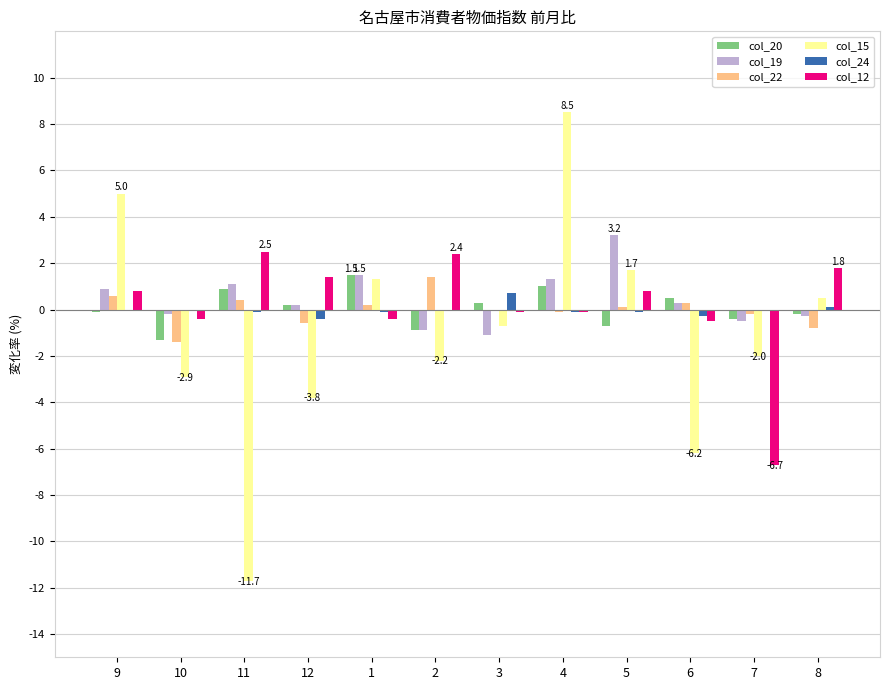

How many series are shown in this chart?

6